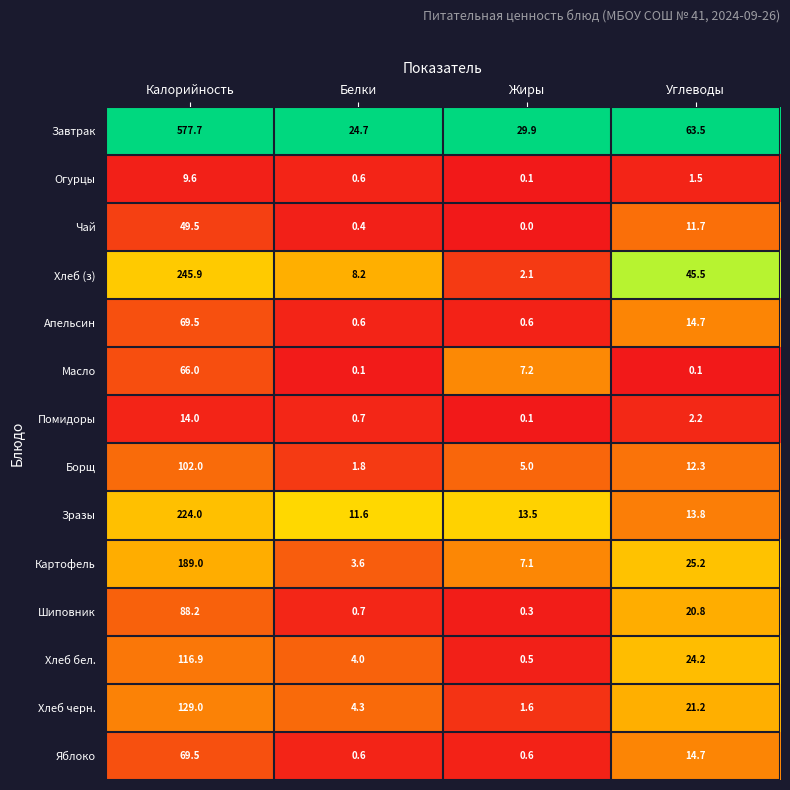

Which series has the largest total across all categories?

Завтрак